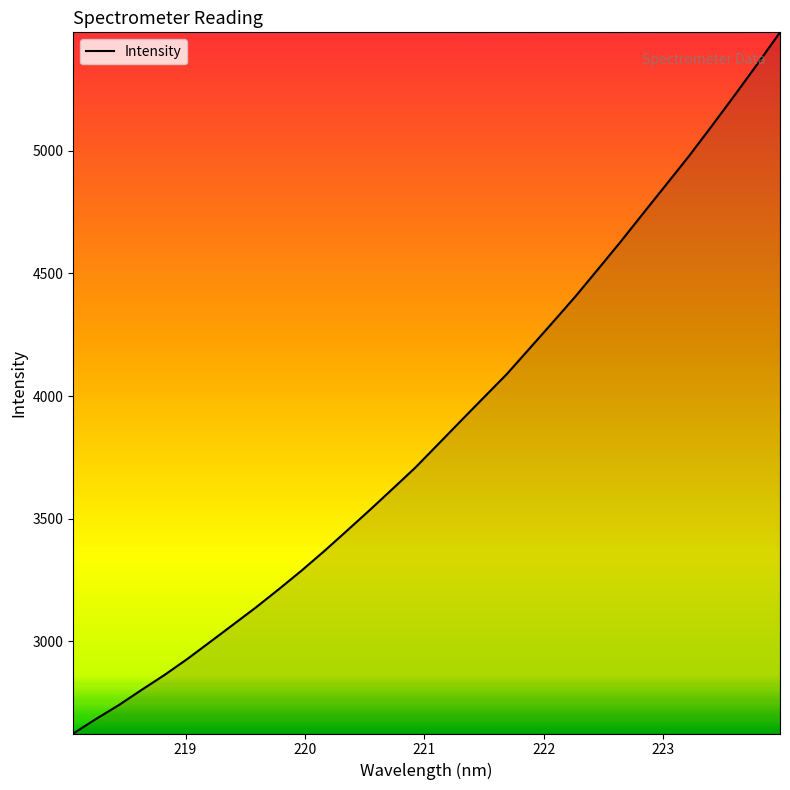

What is the minimum value shown in the chart?

2624.6